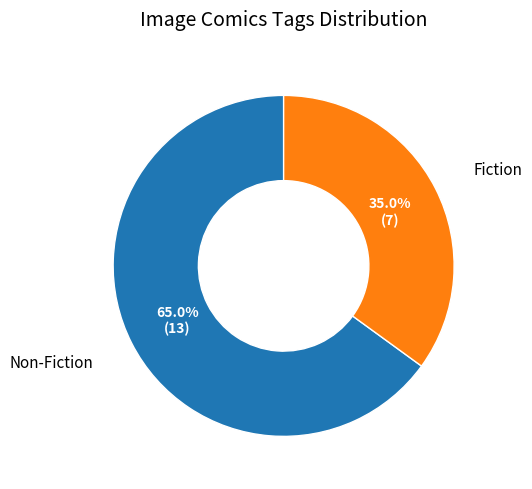

Rank the categories by value from highest to lowest.

Non-Fiction, Fiction